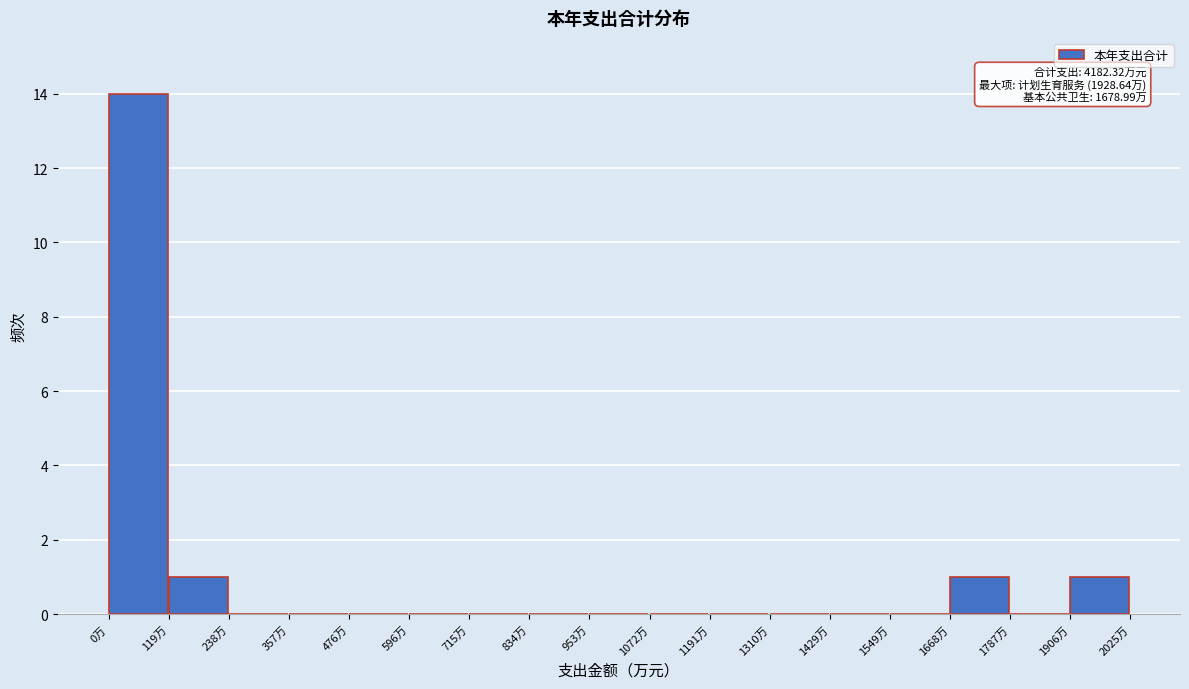

Over which range of the x-axis is the bar tallest?

0 to 120